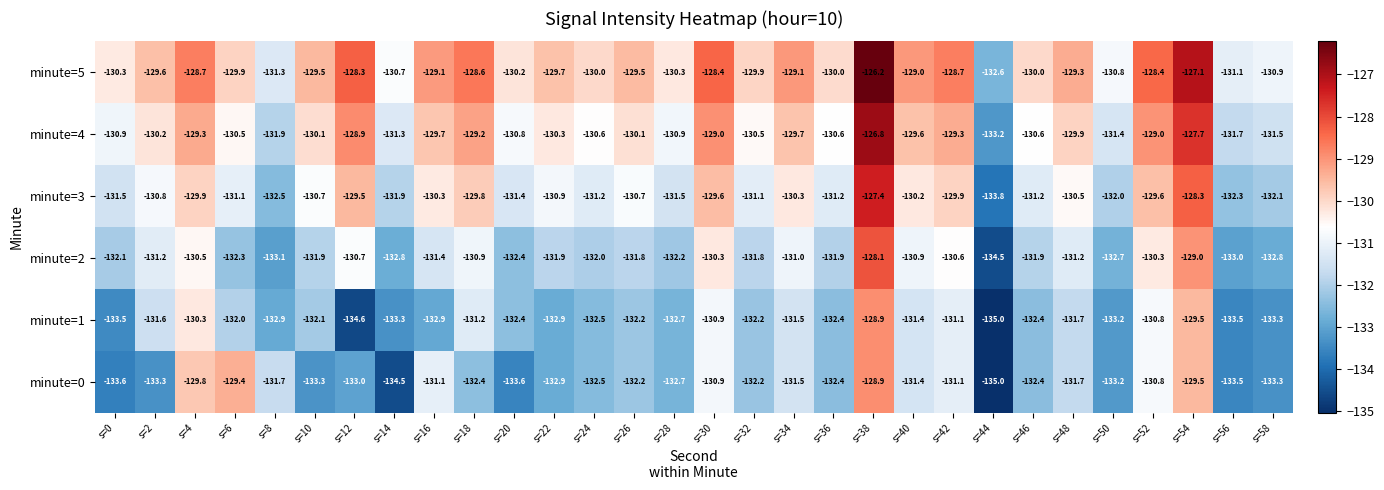

True or false: minute=5 has a value of -130.3 at s=28.

True